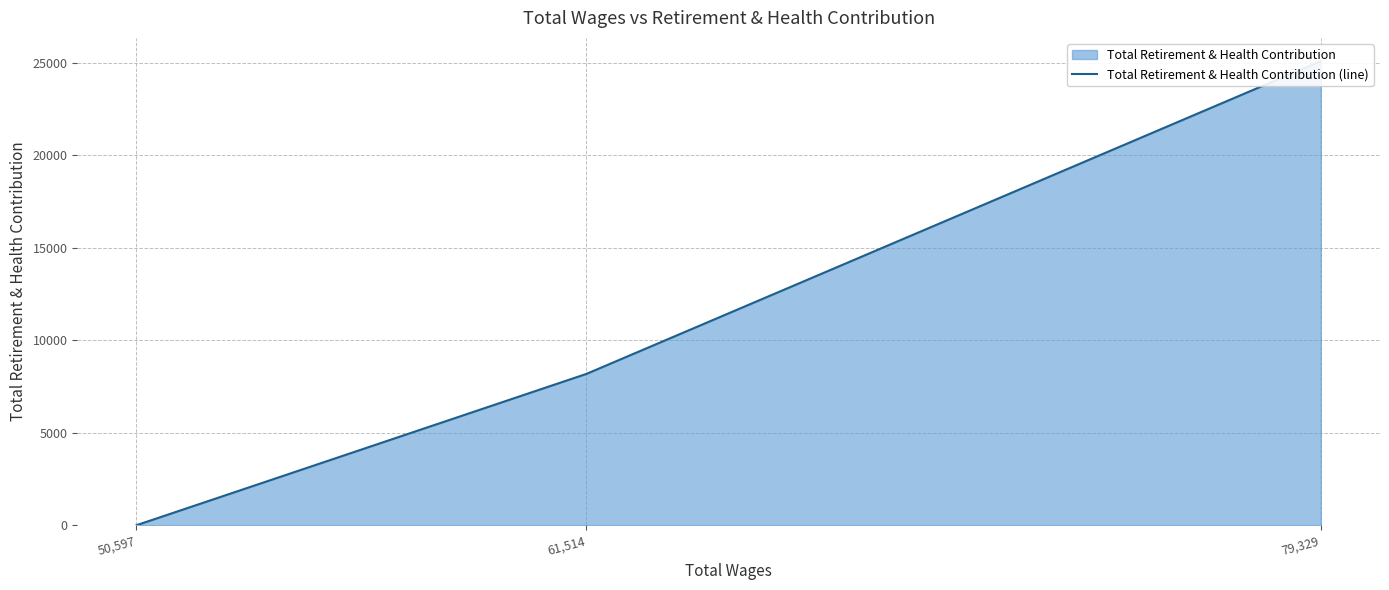

Does the chart display data point markers on the line(s)?

No